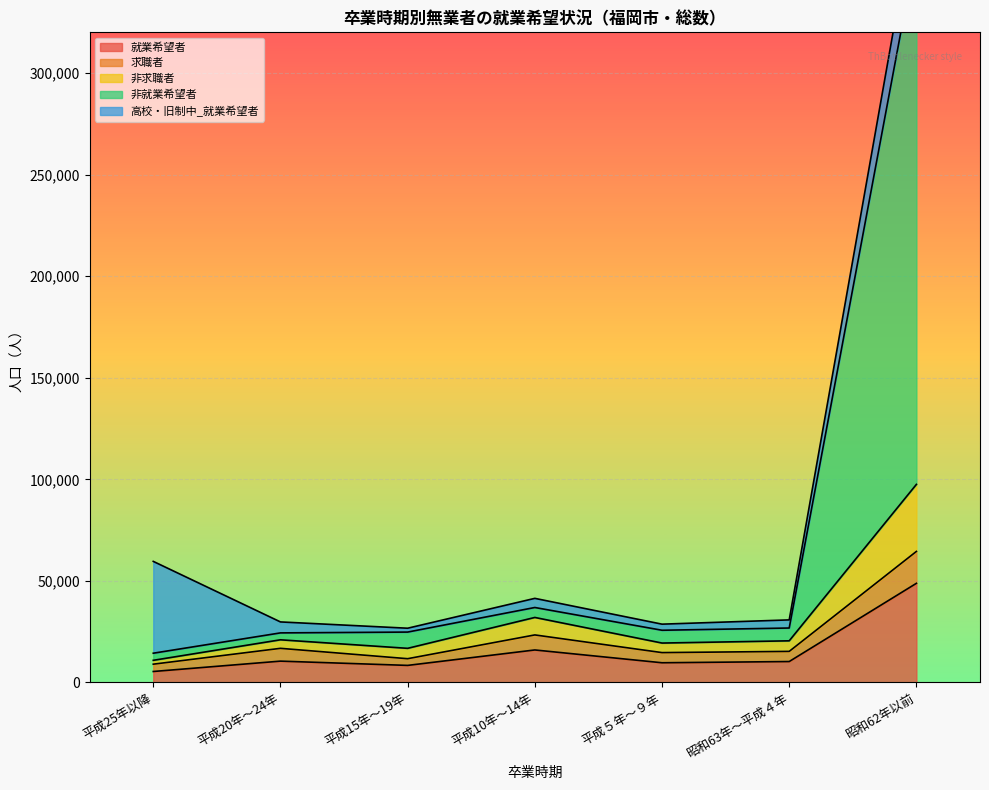

Which series has the largest range (max minus min)?

非就業希望者